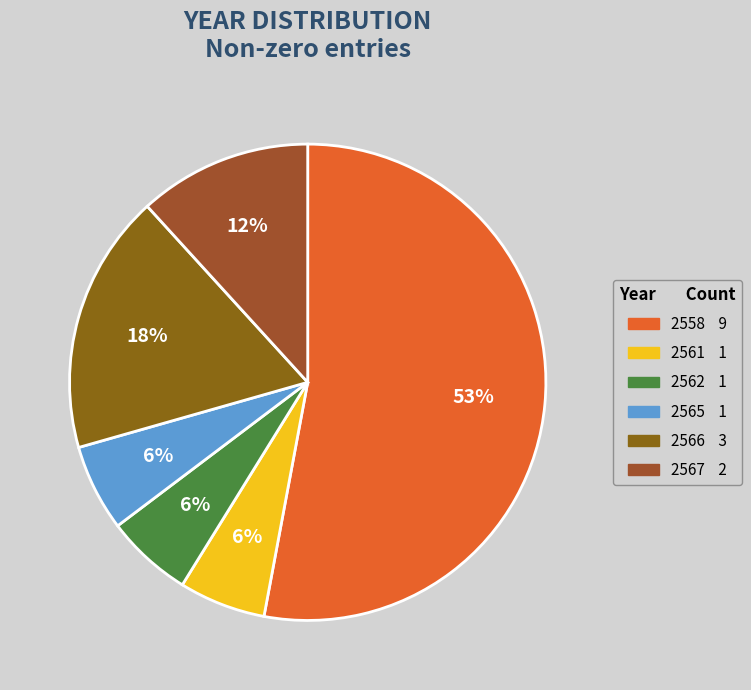

Is the sum of 2561 and 2562 greater than half?

No